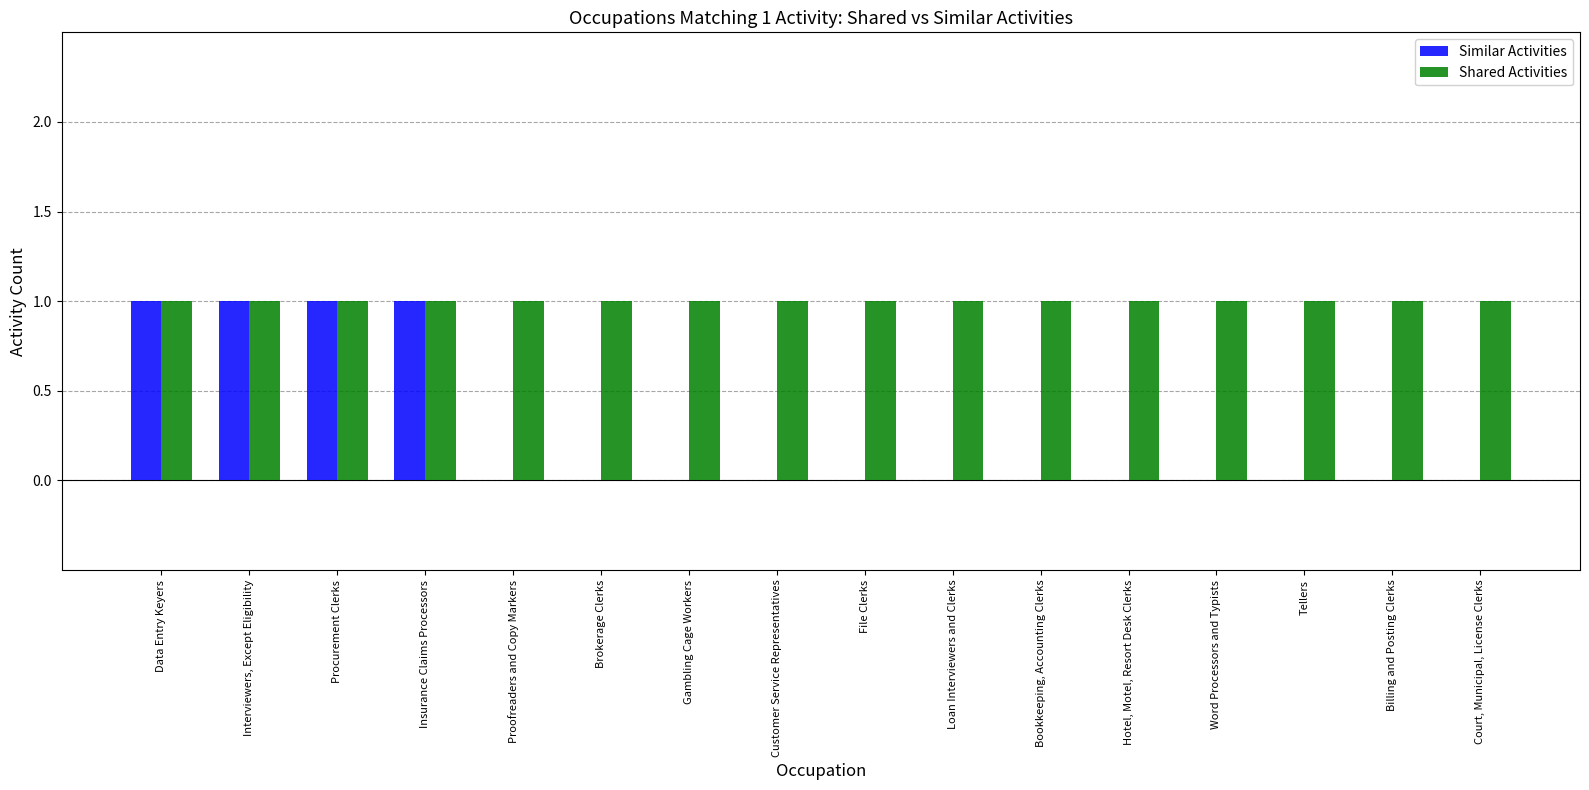

Is it true that Similar Activities equals 0 at Hotel, Motel, Resort Desk Clerks?

True